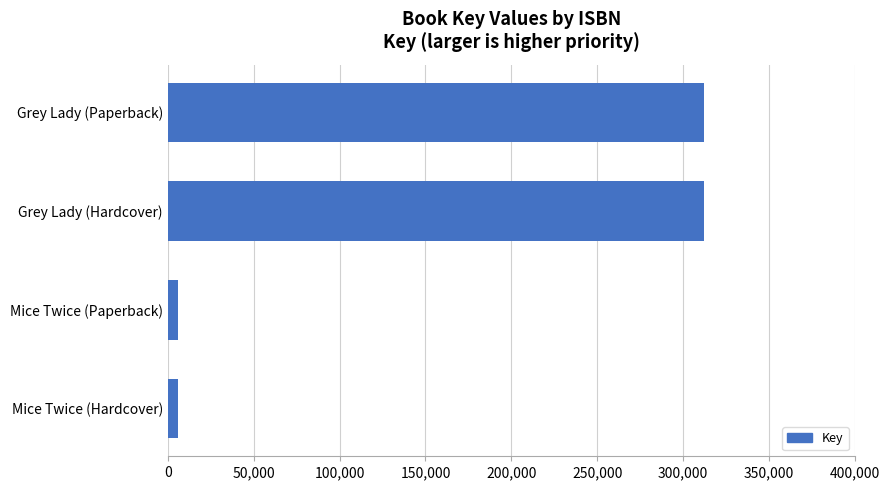

What is the label of the 2nd bar from the top?

Grey Lady (Hardcover)